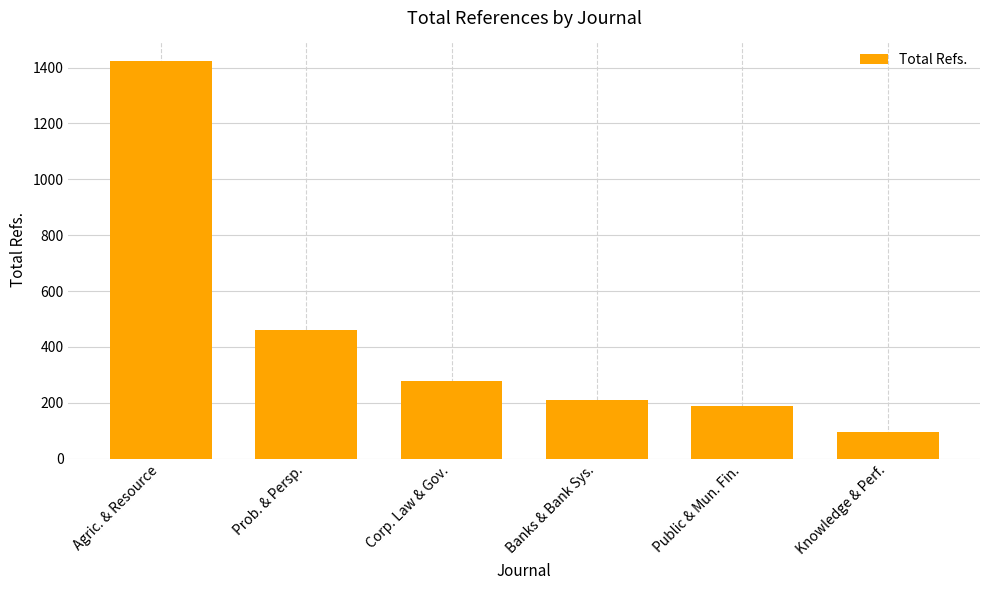

How many bars are there in total?

6